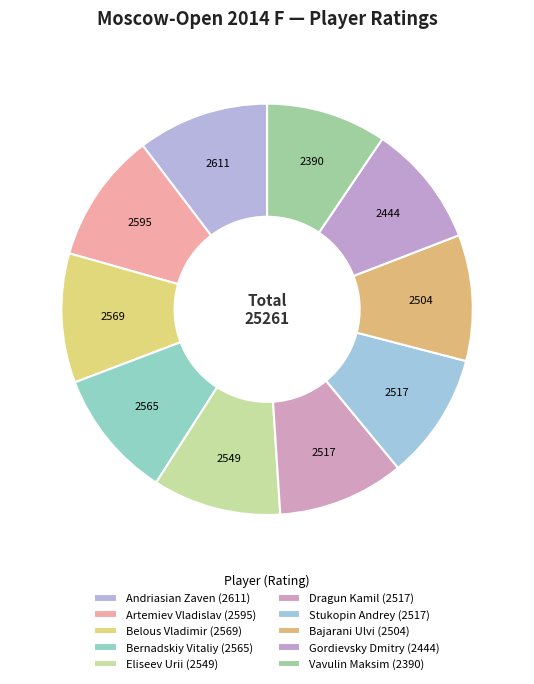

Which category has the smallest portion of the pie?

Vavulin Maksim